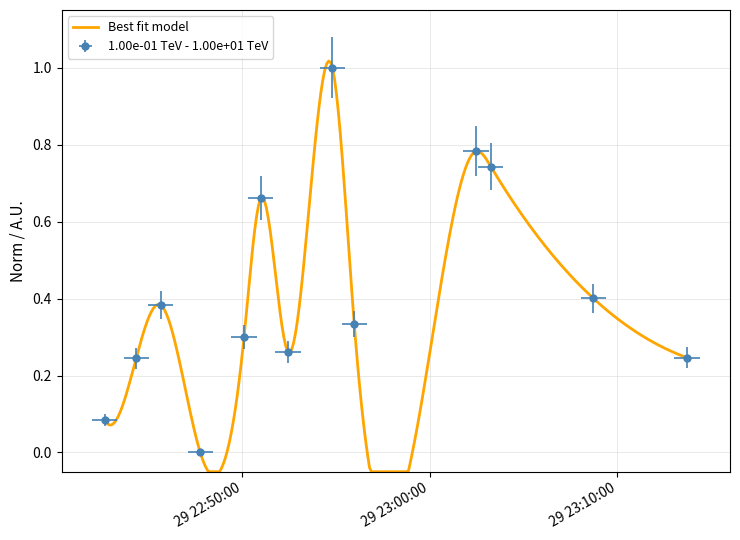

What is the maximum value shown in the chart?

1.0